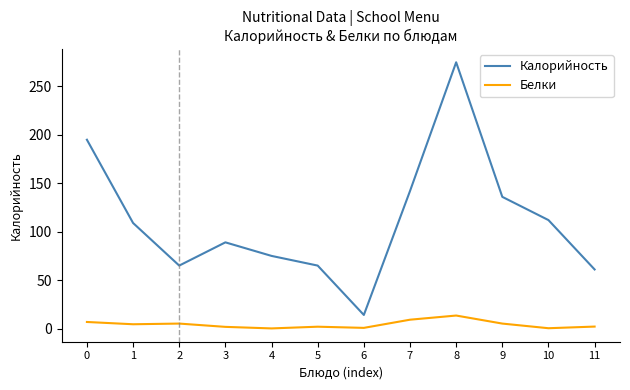

What is the difference between the second highest and minimum values in the Белки series?

9.0